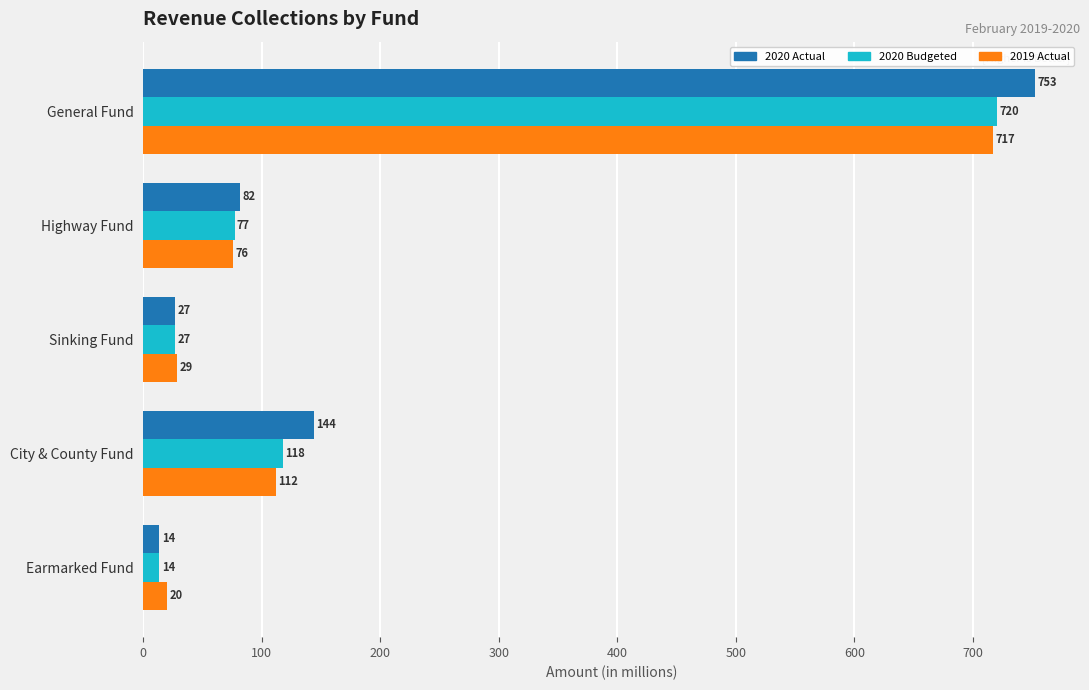

What is the average value of the 2019 Actual series?

190.8